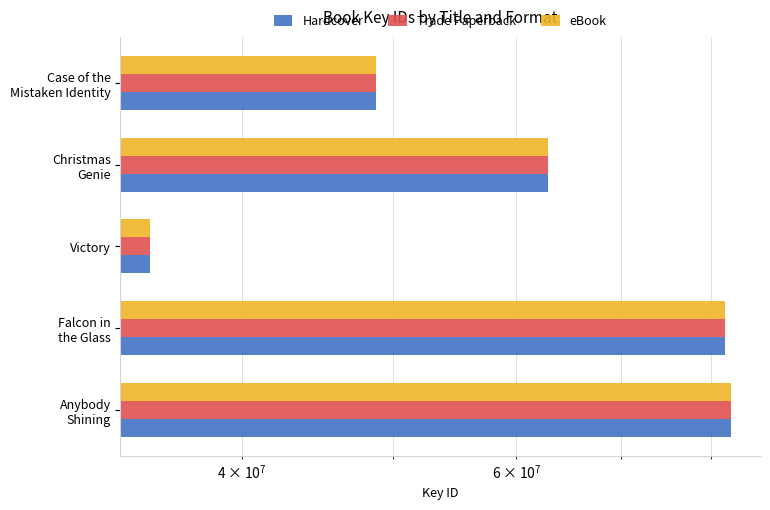

How many groups of bars are there?

5